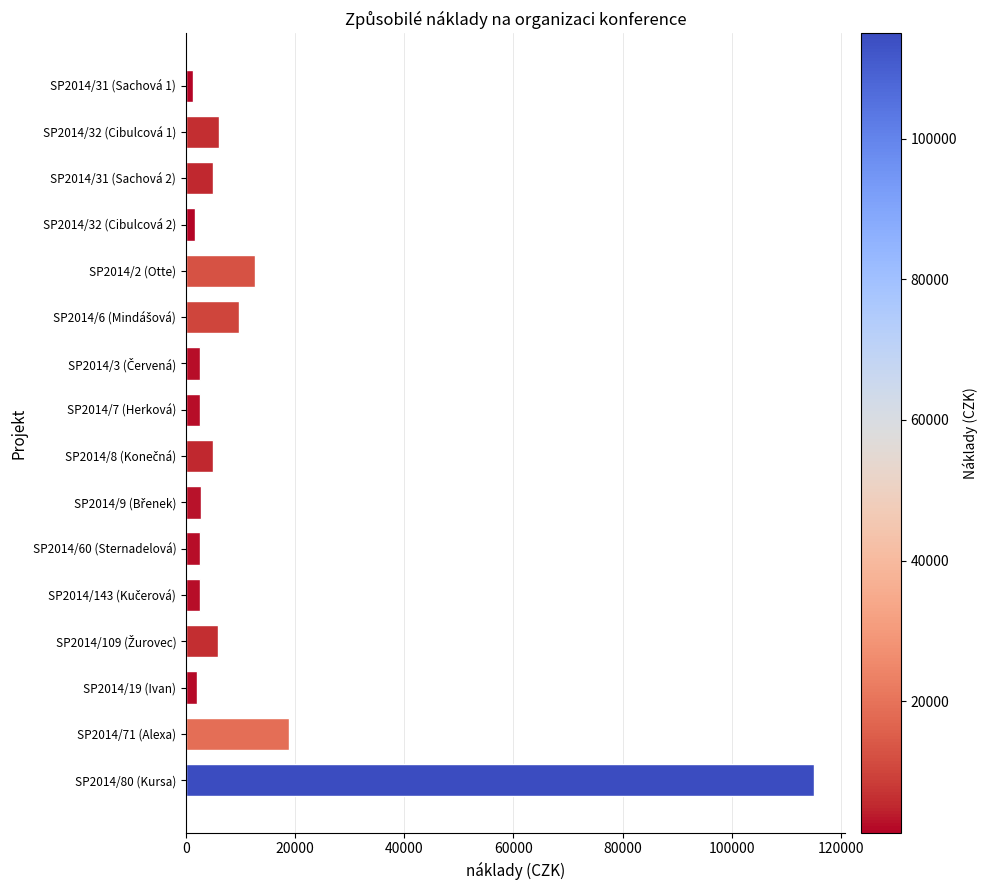

What is the minimum value shown in the chart?

1300